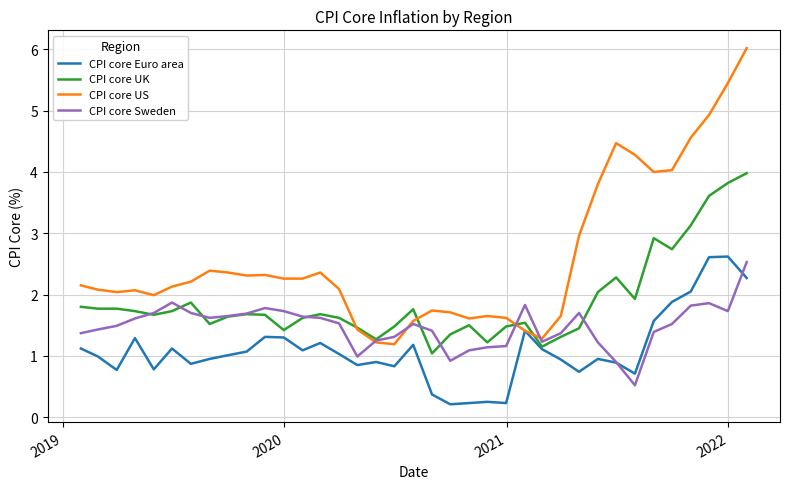

Which series has the widest spread of values?

CPI core US